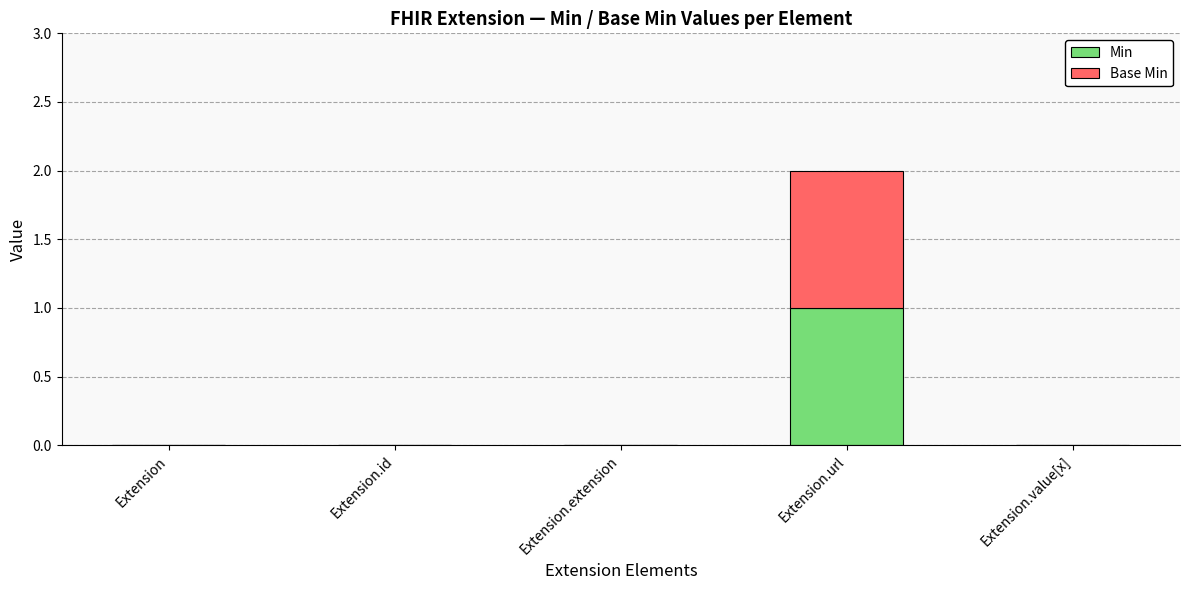

Which category has the highest value in the Min series?

Extension.url